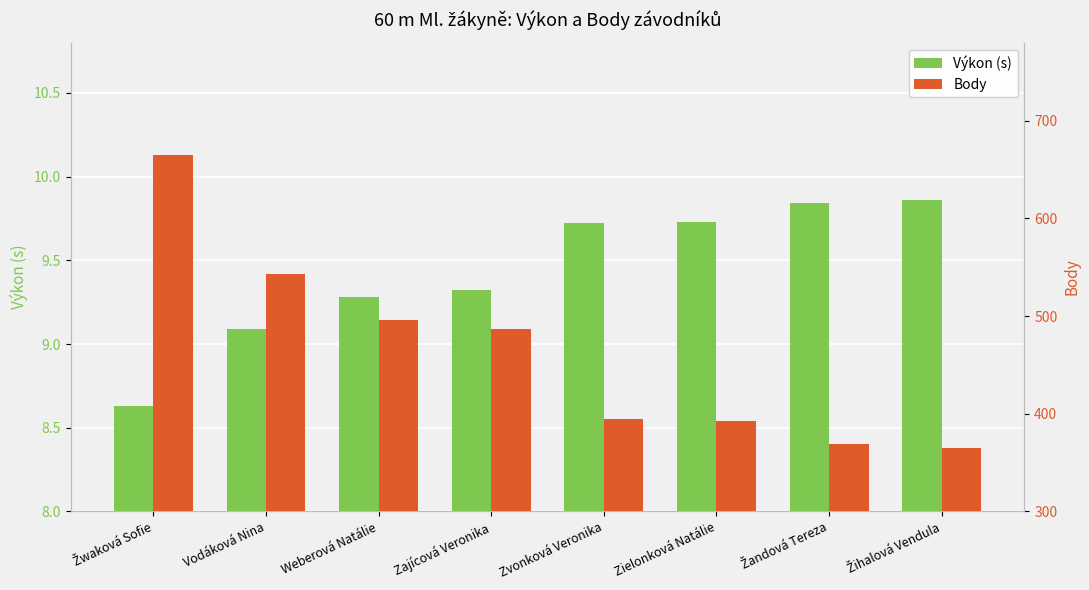

What is the label of the 4th bar from the right?

Zvonková Veronika